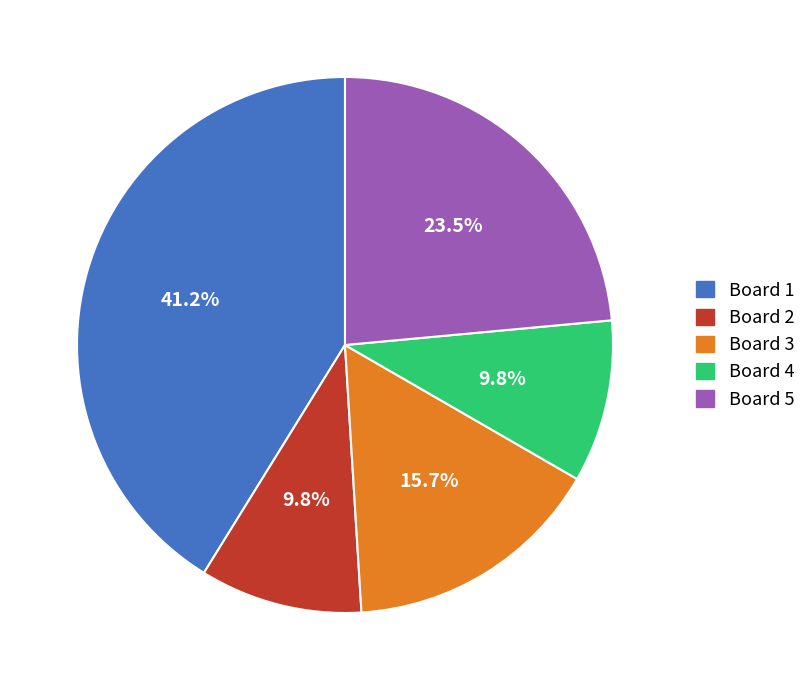

What is the largest slice in the pie chart?

Board 1